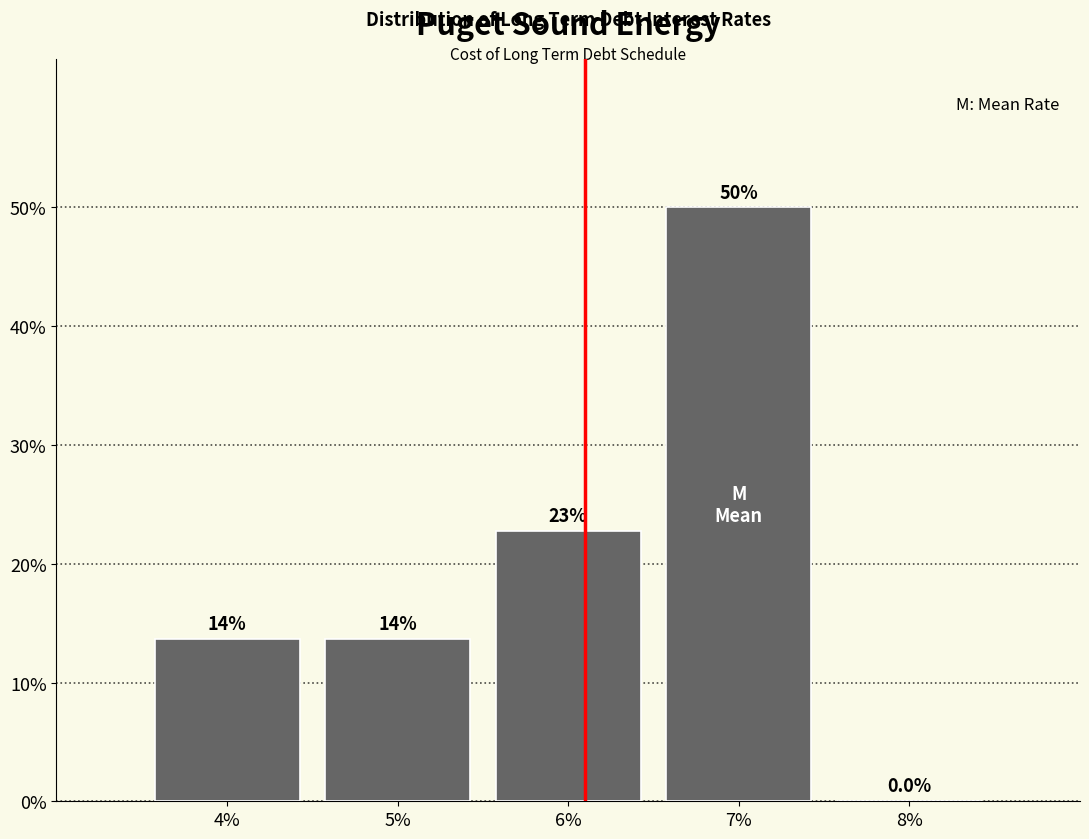

Are the bars horizontal?

No